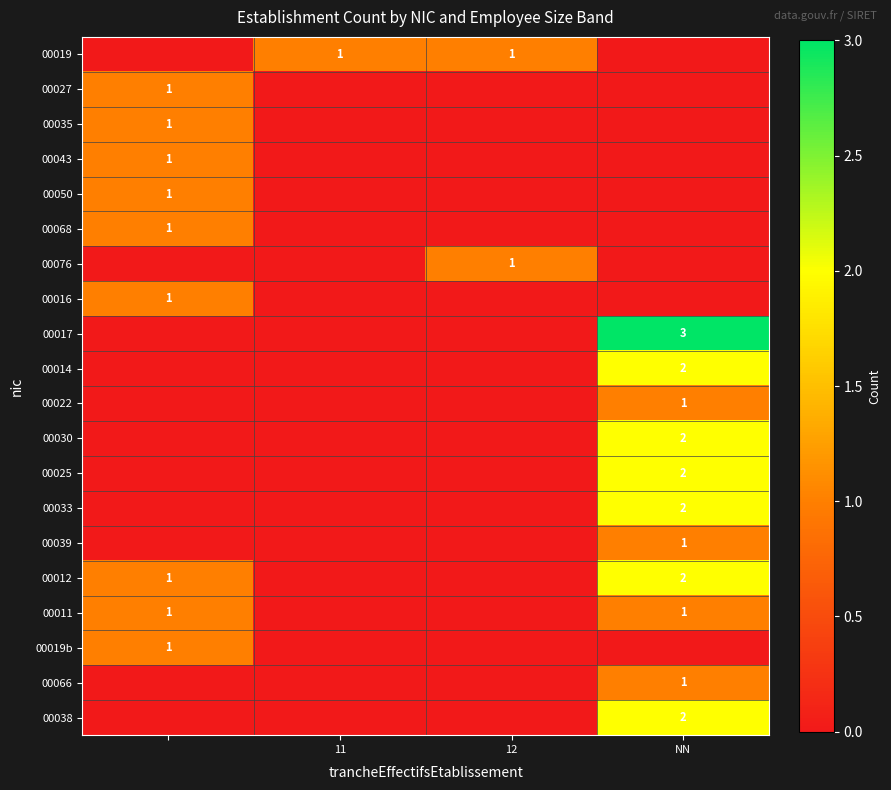

True or false: 00019 has a value of 1 at 11.

True